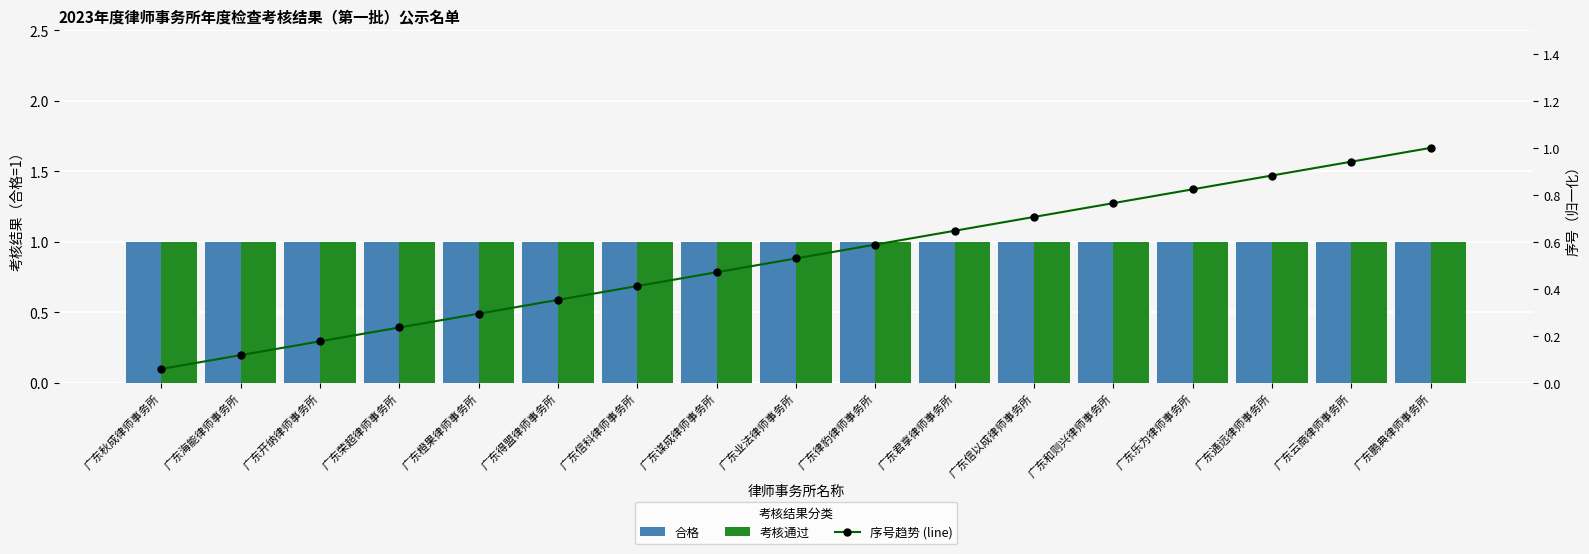

How many categories are shown in the chart?

17